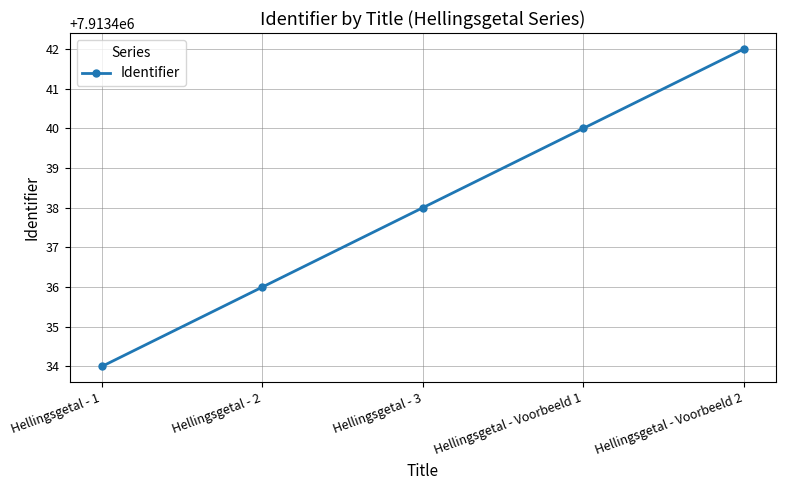

Reading left to right, extract all data points from this chart.

7913434	7913436	7913438	7913440	7913442